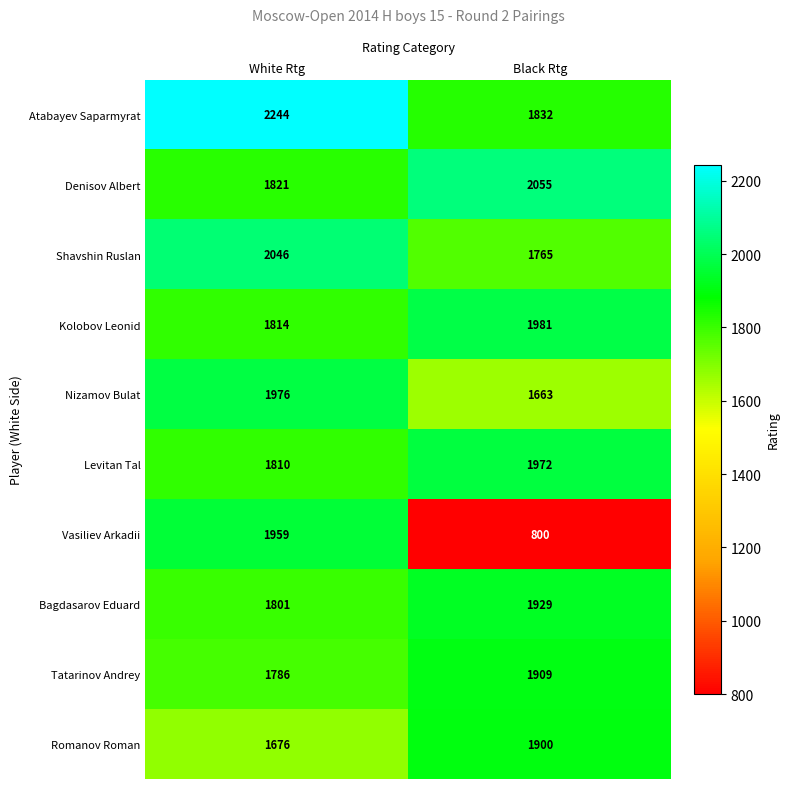

What is the approximate value of Tatarinov Andrey at Black Rtg, to the nearest 10?

1910